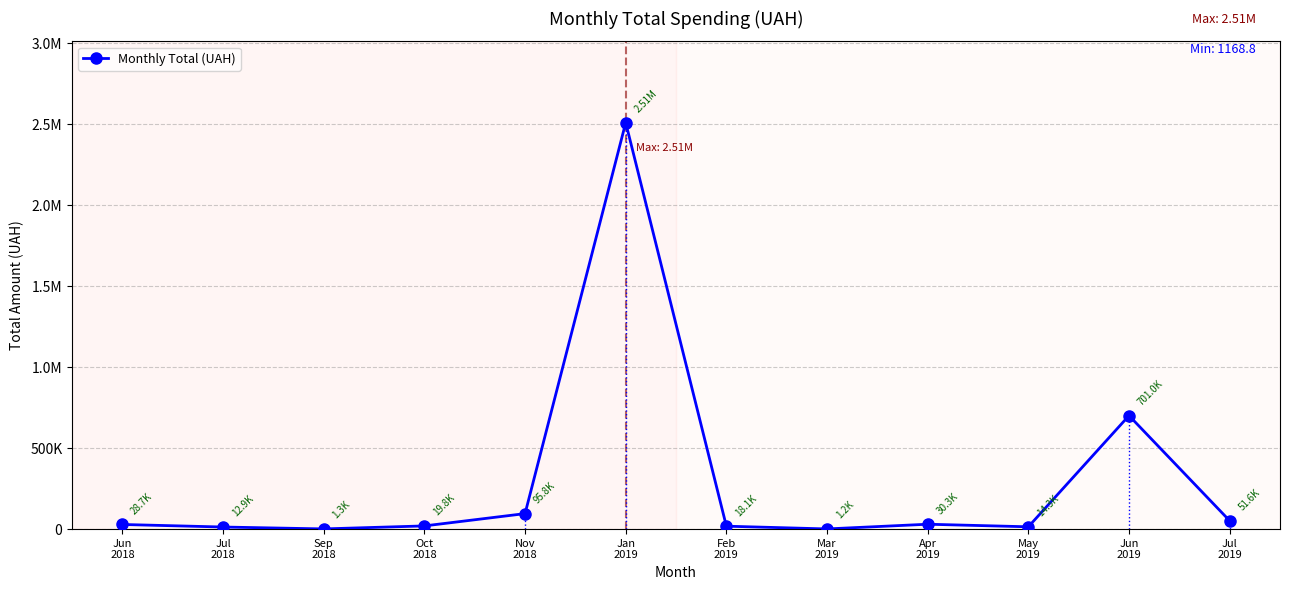

Rank the categories by value from lowest to highest.

Mar
2019, Sep
2018, Jul
2018, May
2019, Feb
2019, Oct
2018, Jun
2018, Apr
2019, Jul
2019, Nov
2018, Jun
2019, Jan
2019